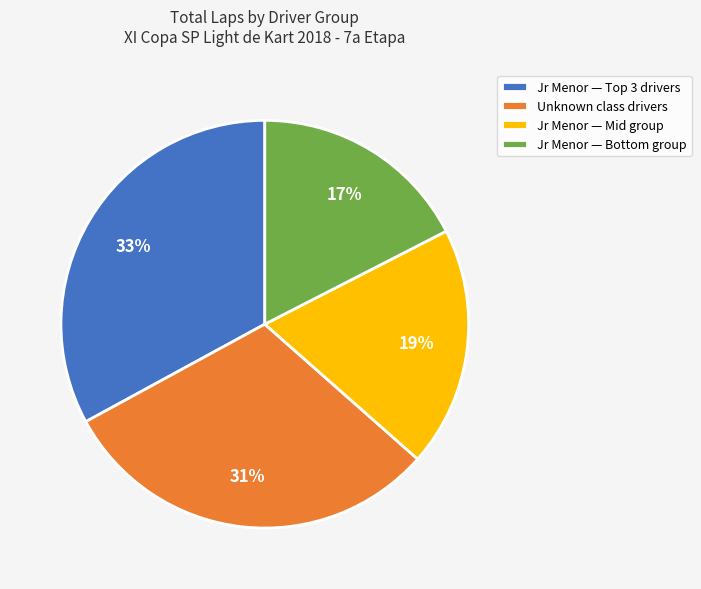

Rank the categories by value from highest to lowest.

Jr Menor — Top 3 drivers, Unknown class drivers, Jr Menor — Mid group, Jr Menor — Bottom group